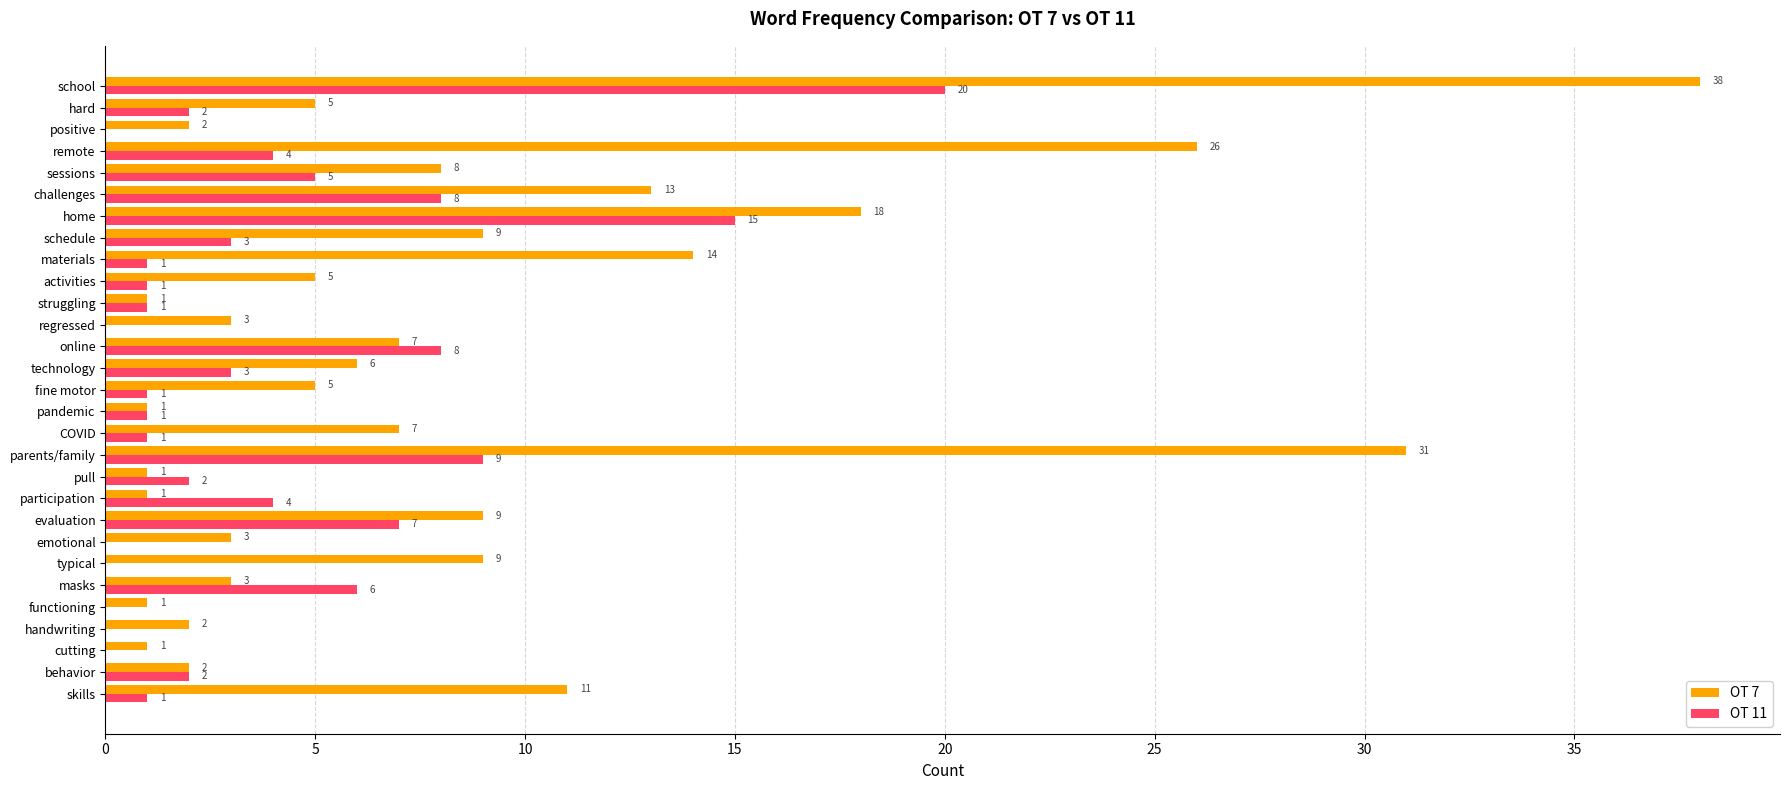

Which series has the largest total across all categories?

OT 7